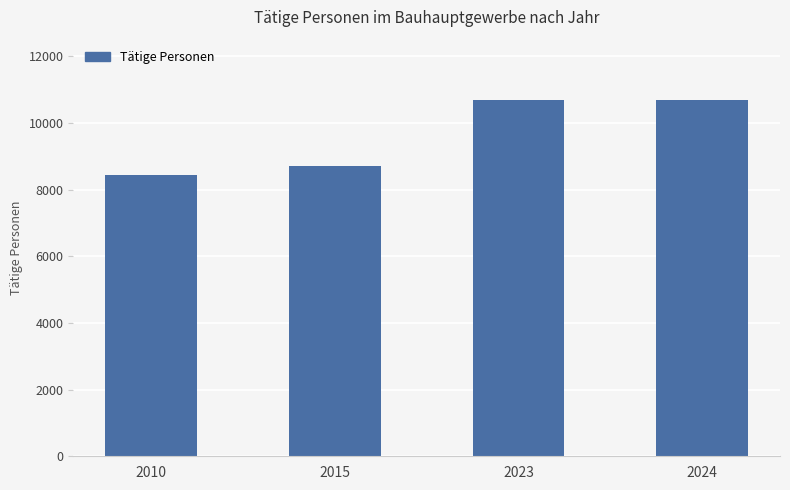

Is it true that the value at 2010 is 13964?

False